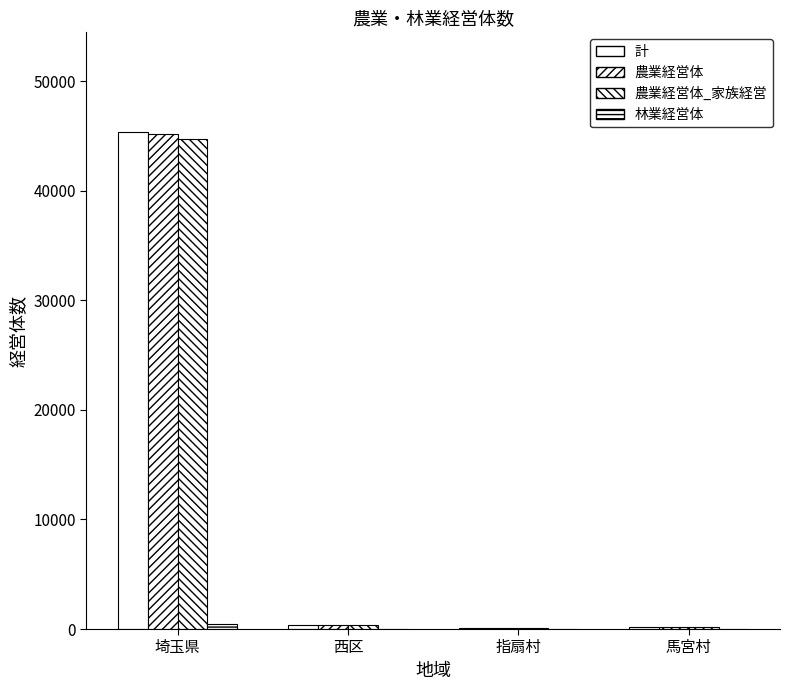

How many series are shown in this chart?

4